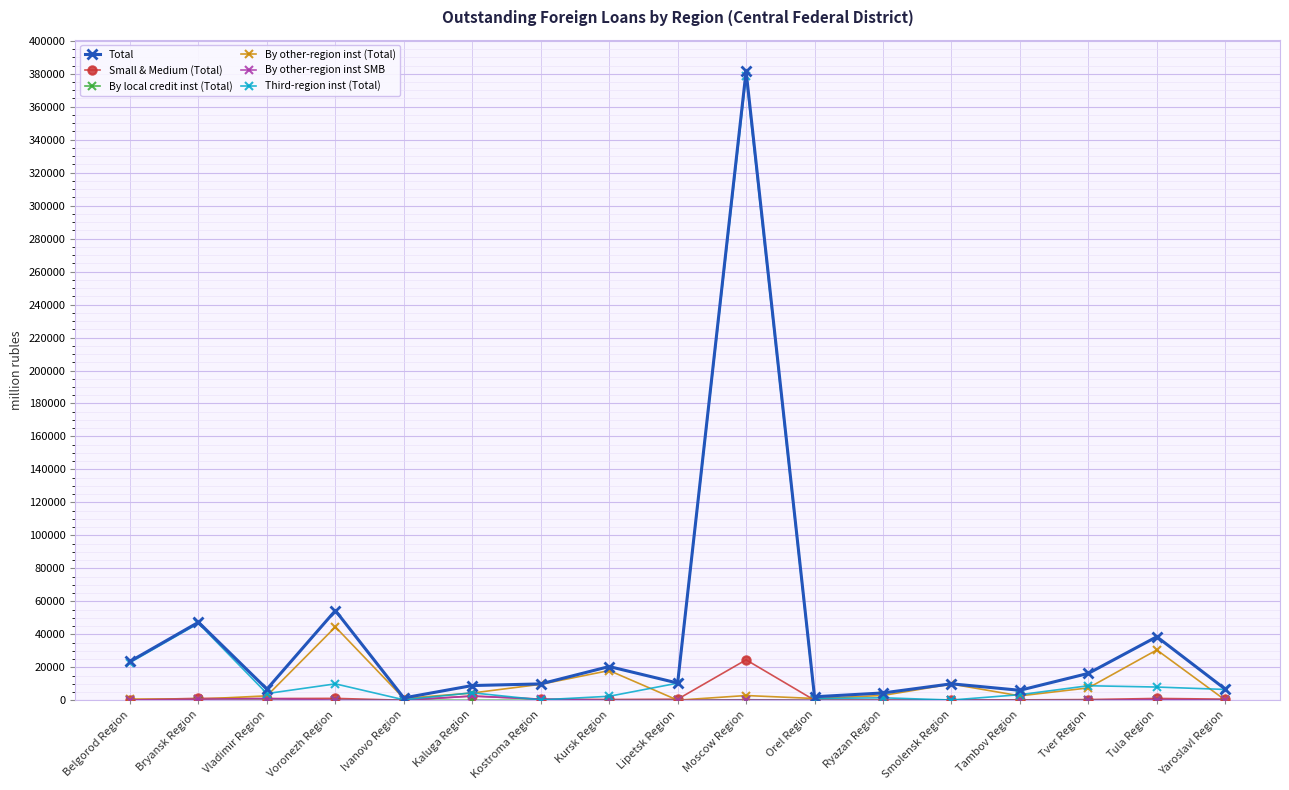

What is the sum of the Small & Medium (Total) values at Vladimir Region and Smolensk Region?

1270